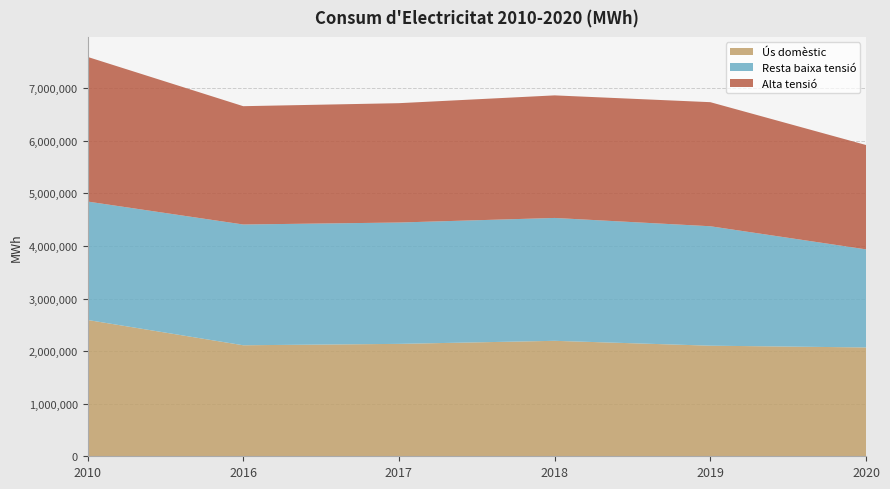

Reading right to left, extract all data points from this chart.

Ús domèstic: 2070030	2103732	2196283	2138239	2111769	2593258
Resta baixa tensió: 1865979	2272076	2337324	2308391	2297294	2252580
Alta tensió: 1985102	2360241	2331675	2270275	2250694	2751588